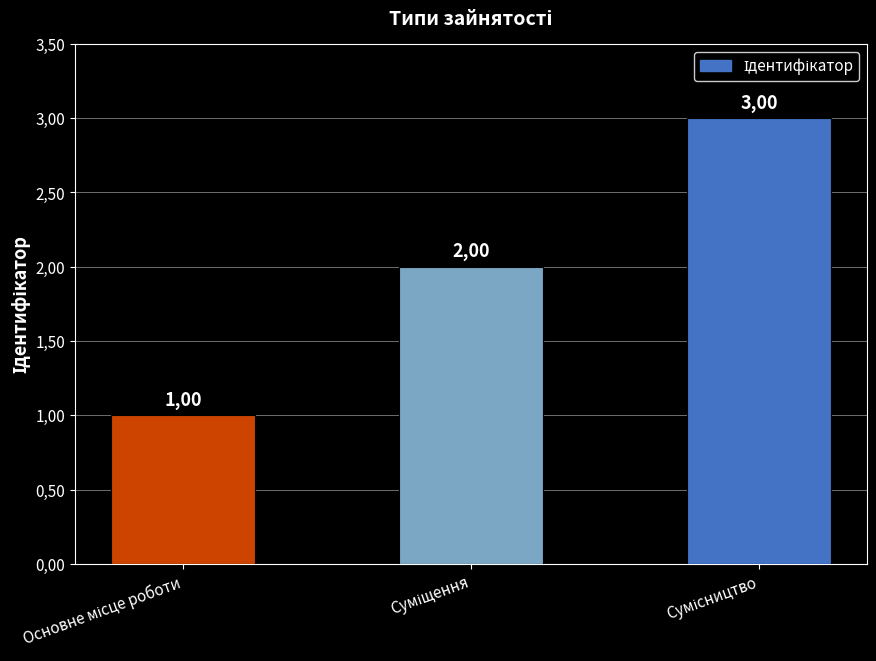

What is the greatest value displayed?

3